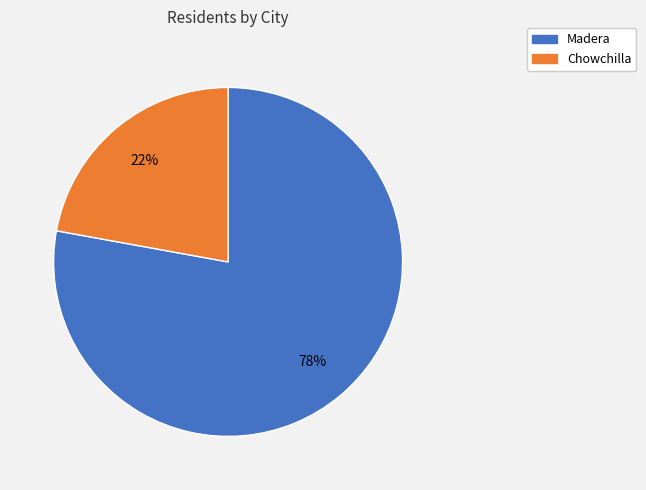

Does Madera account for over 50% of the chart?

Yes